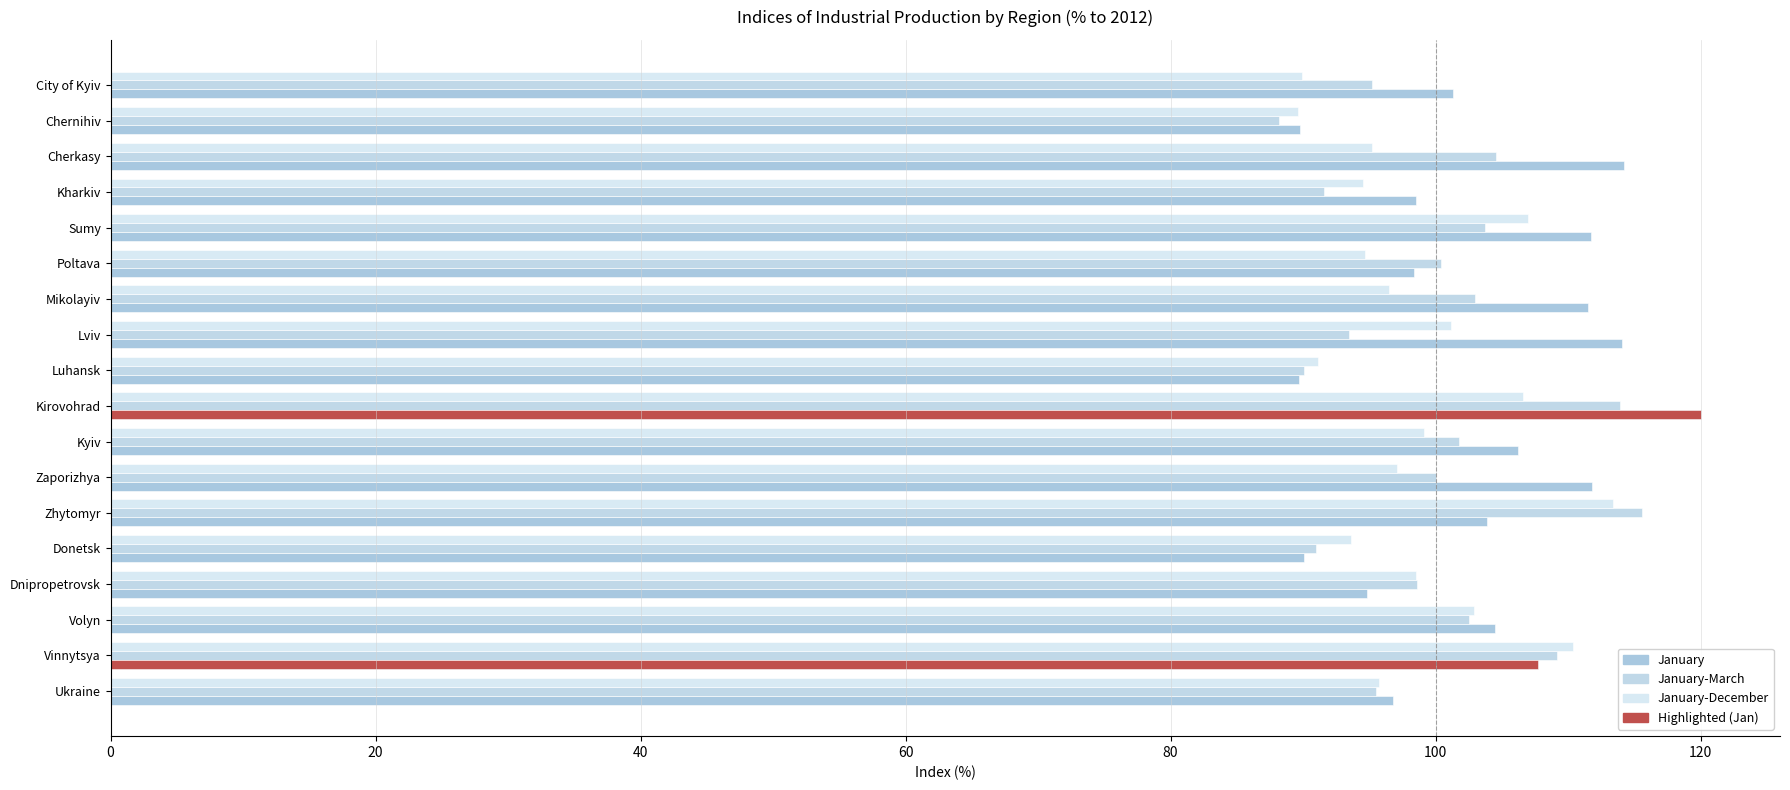

The value of January-March at Kharkiv is 150.7. True or false?

False